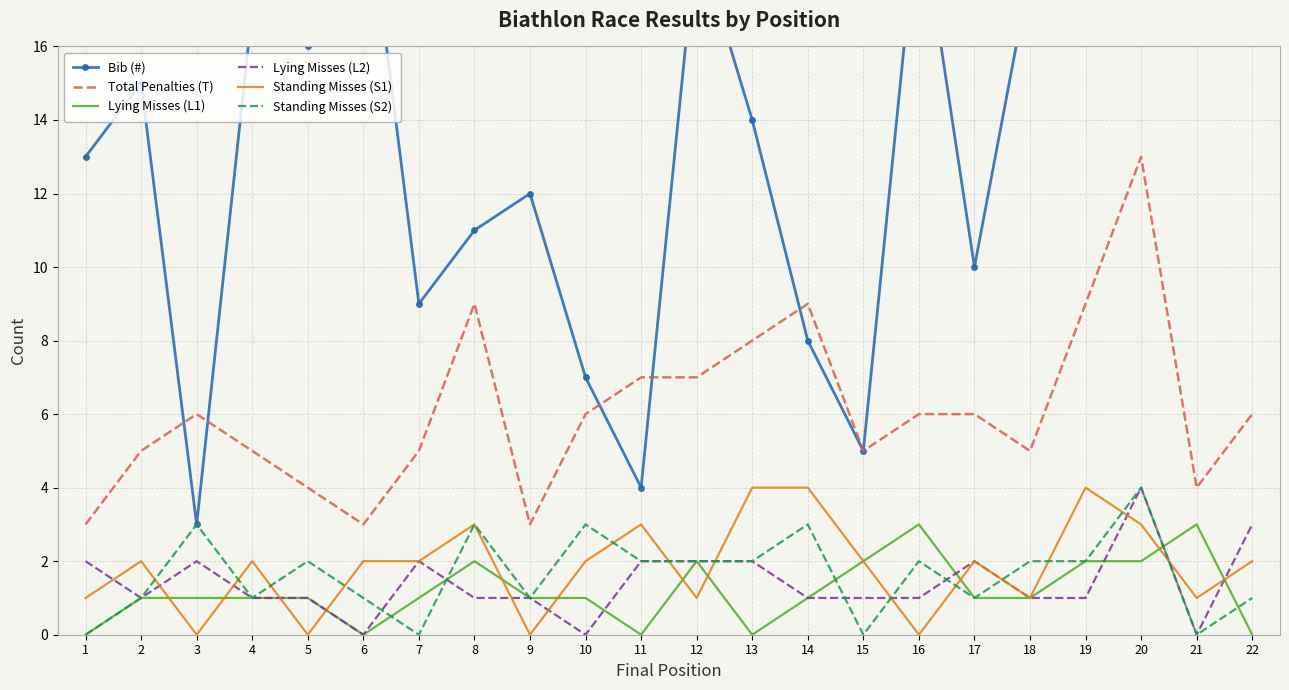

Which category has the highest value across all series?

22